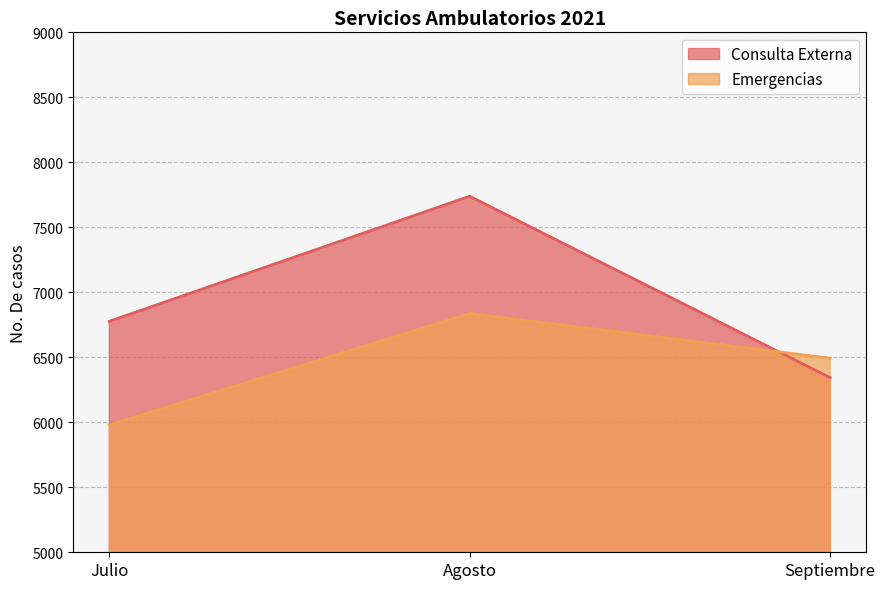

What is the difference between the maximum and minimum values in the Emergencias series?

857